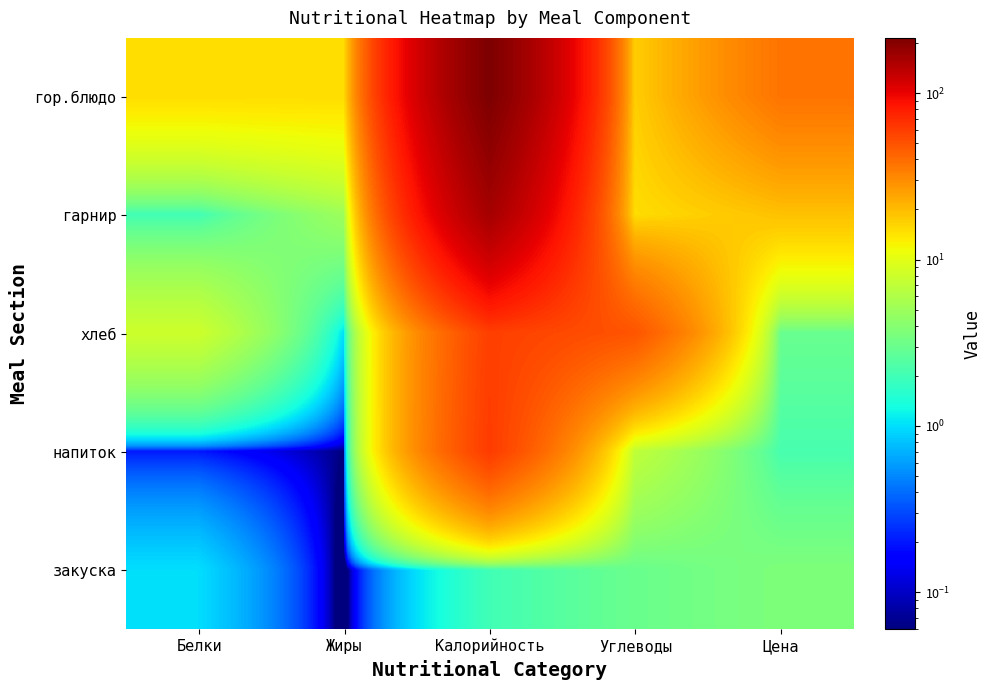

What is the total value across all series at Углеводы?

91.0